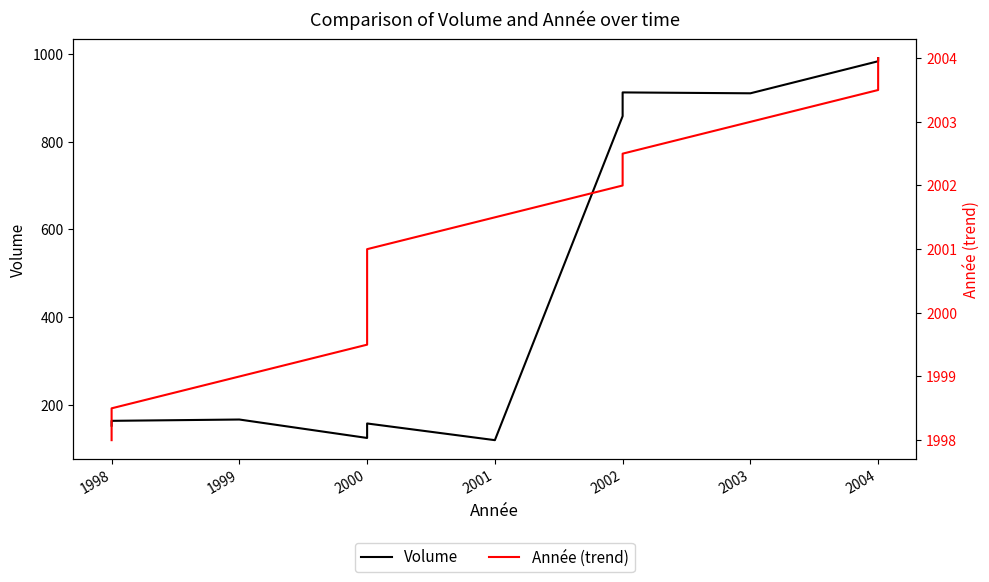

Which series changed the most between 2000 and 2004?

Volume